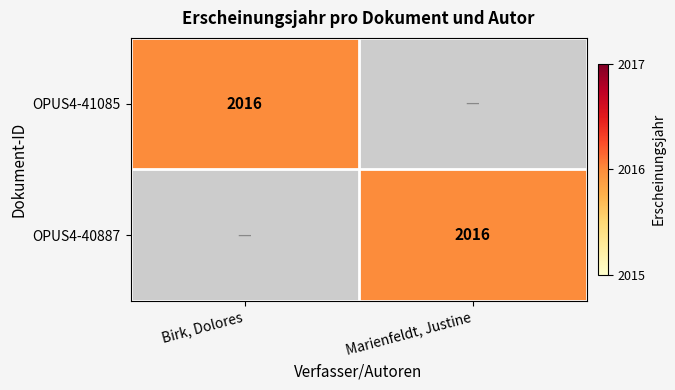

True or false: OPUS4-40887 has a value of 2016 at Marienfeldt, Justine.

True